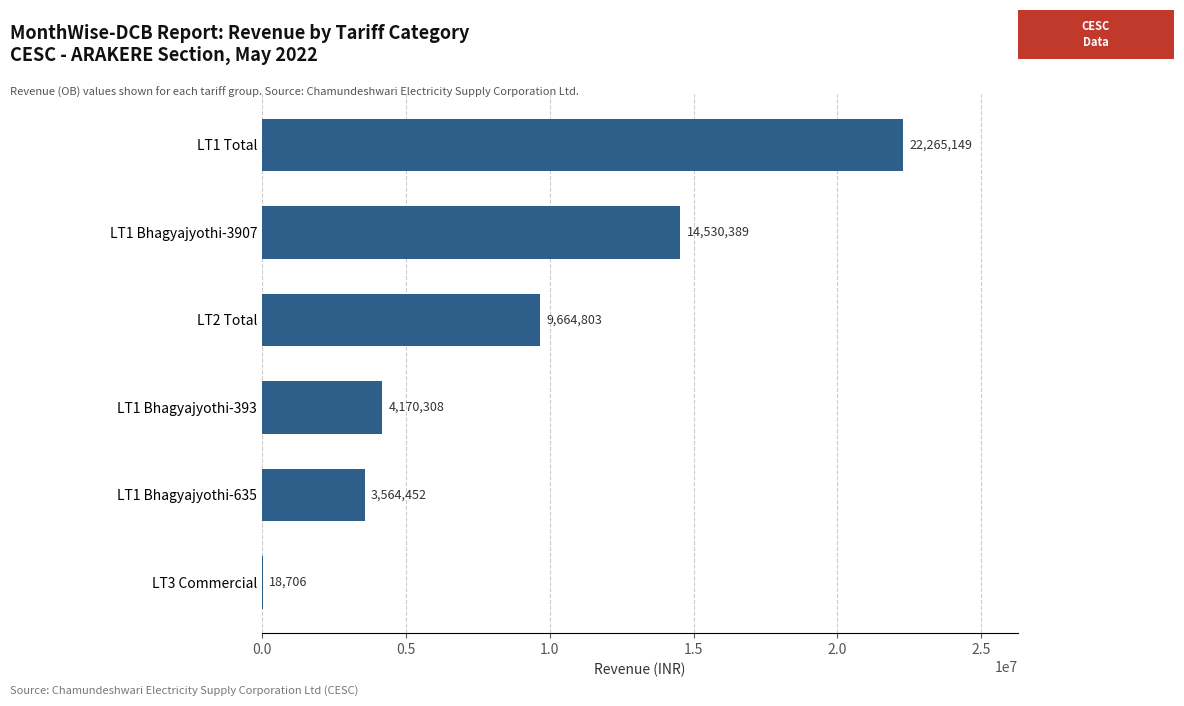

Which has a higher value, LT1 Bhagyajyothi-393 or LT1 Bhagyajyothi-635?

LT1 Bhagyajyothi-393